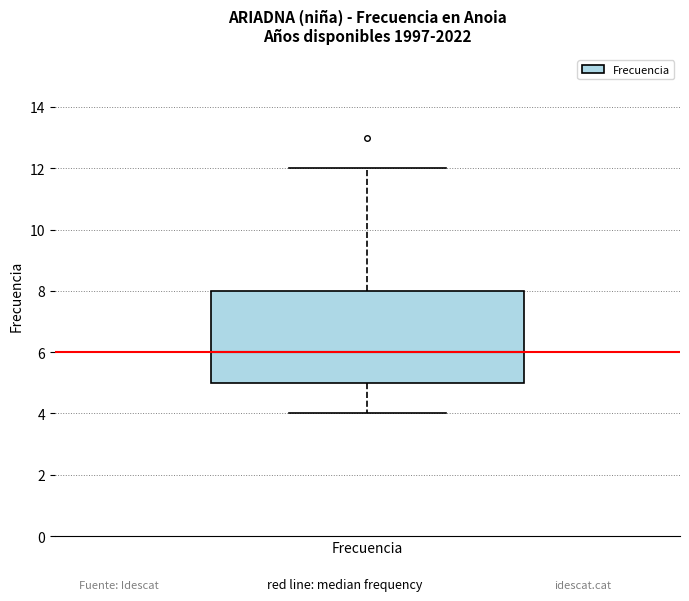

Read this box plot against the y-axis: the position of the median line, the range covered by the box, and the ends of both whiskers. The values are not printed on the chart, so give them approximately, as read against the axis.

median 6, box 5 to 8, whiskers 4 to 12